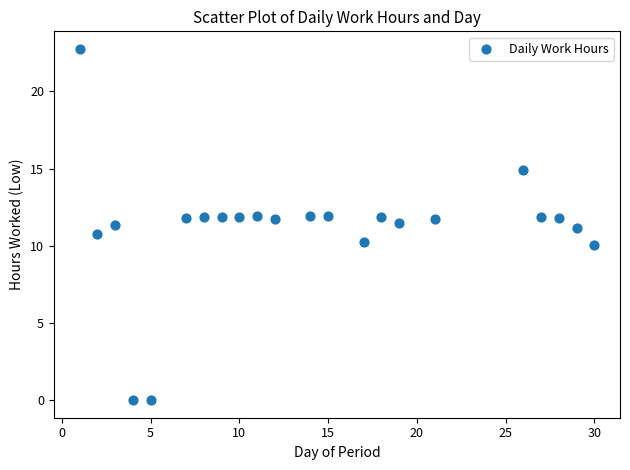

What is the range of X values (max minus min)?

29.0